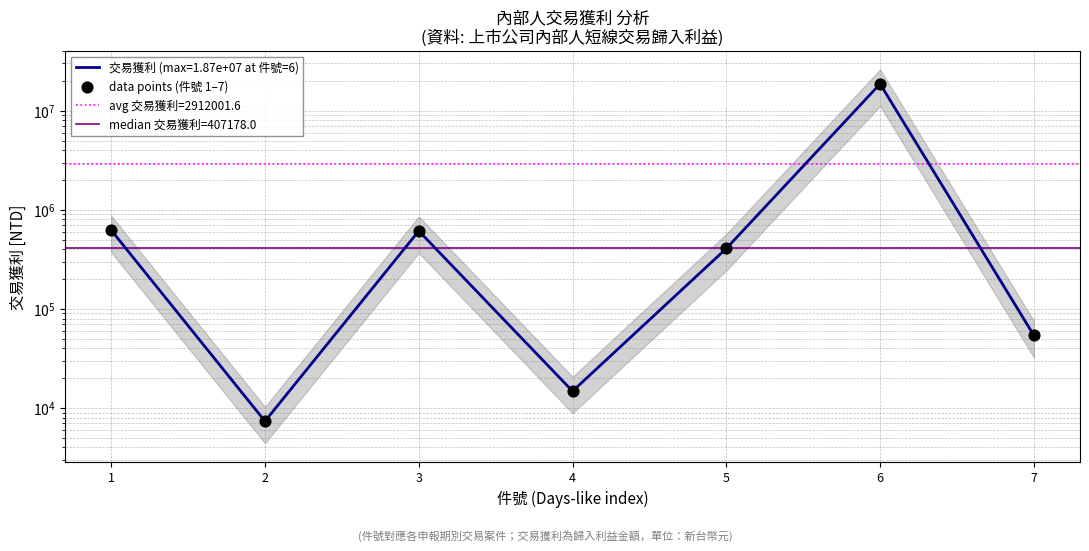

Between 2 and 3, which is larger?

3